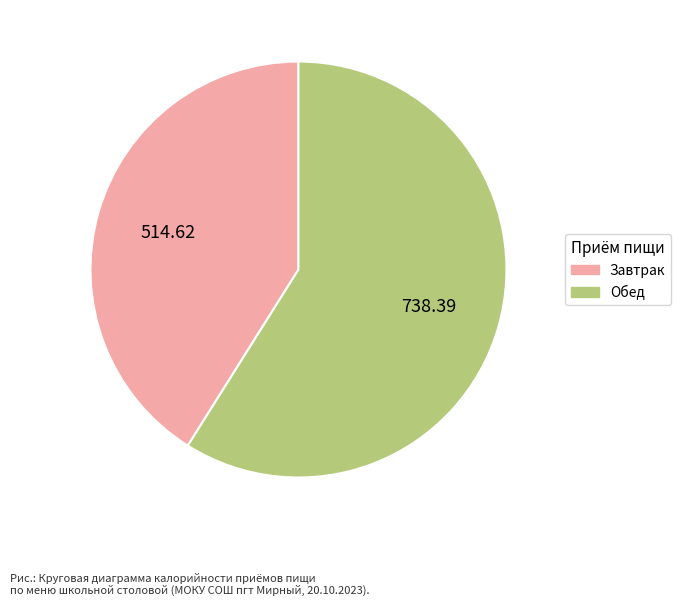

What is the smallest slice in the pie chart?

Завтрак